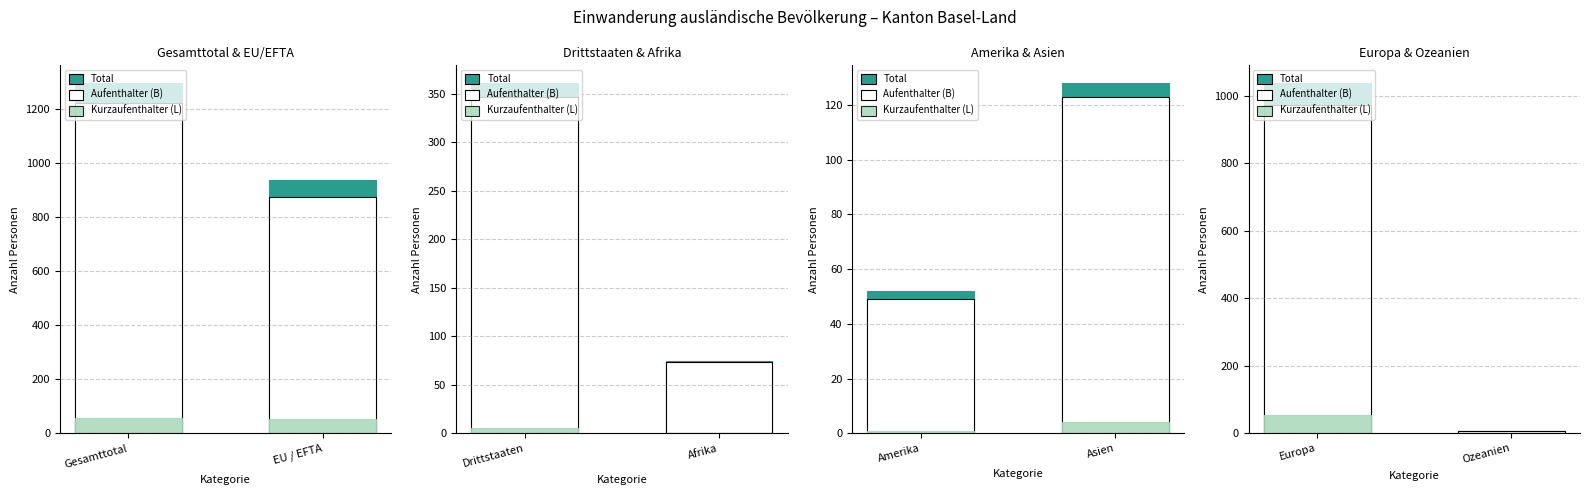

What are all the series names shown in the legend?

Total, Aufenthalter (B), Kurzaufenthalter (L)